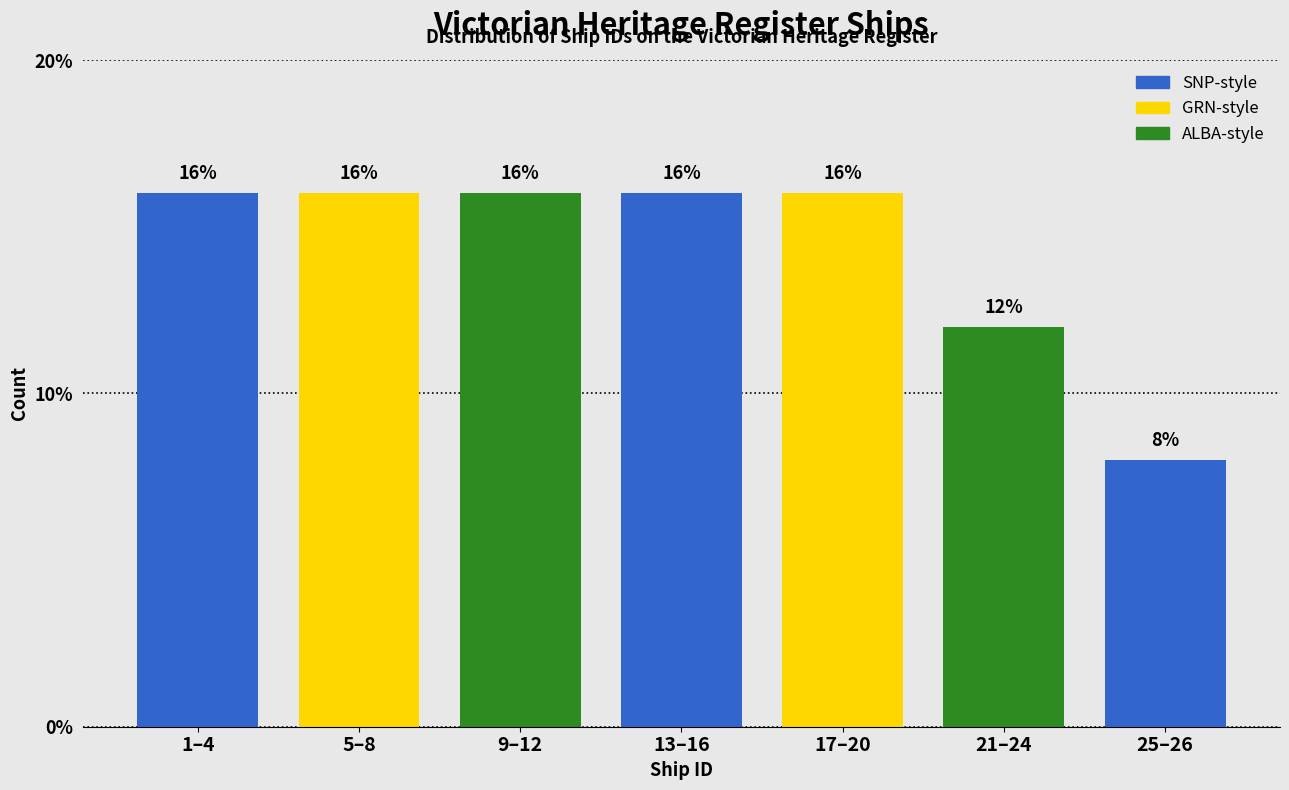

Reading left to right, what are all the values shown in this chart?

1–4=16	5–8=16	9–12=16	13–16=16	17–20=16	21–24=12	25–26=8